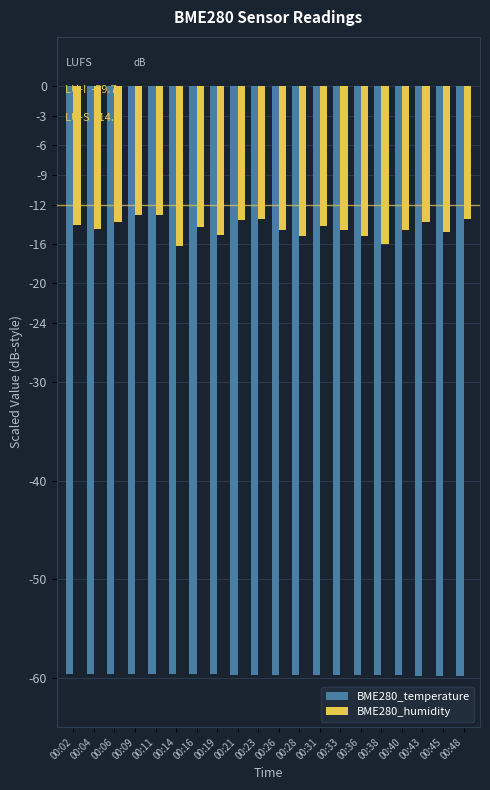

How many bars are there in each group?

2